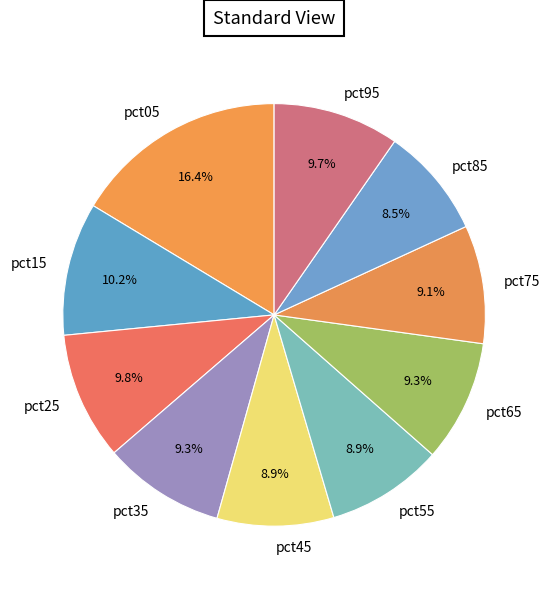

What is the largest slice in the pie chart?

pct05